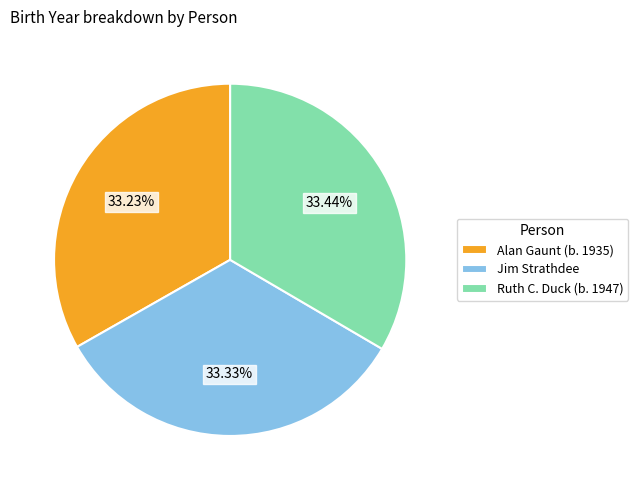

Is there a majority slice in this chart?

No